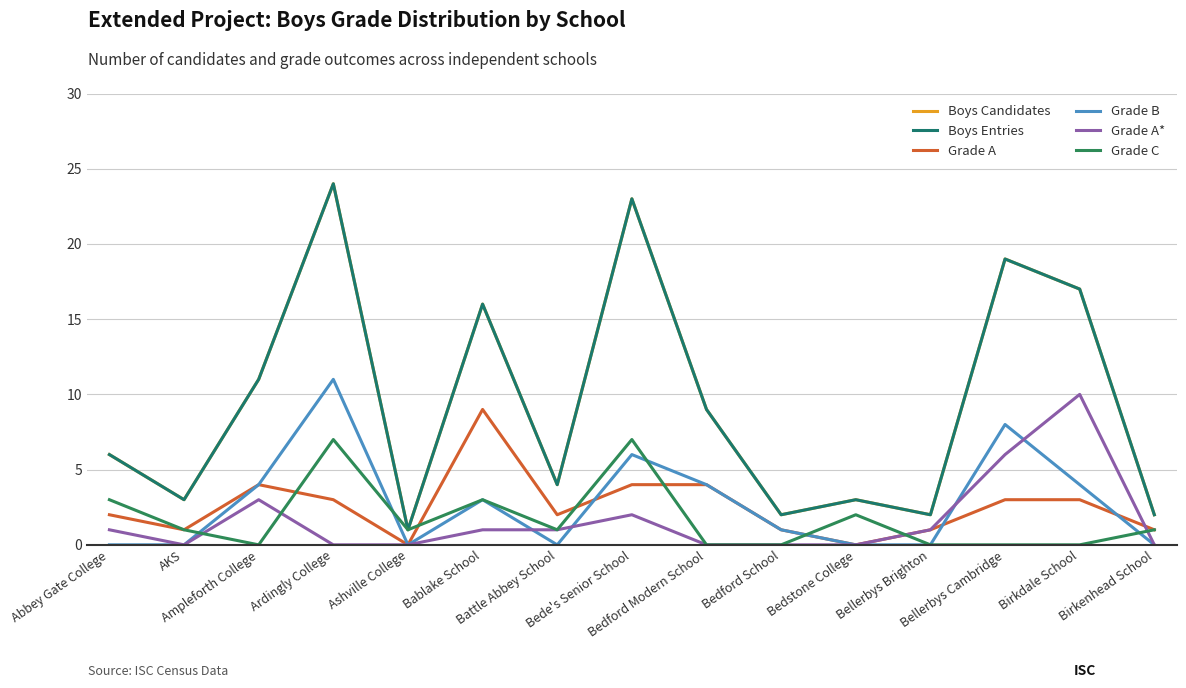

Does the chart have visible grid lines?

Yes